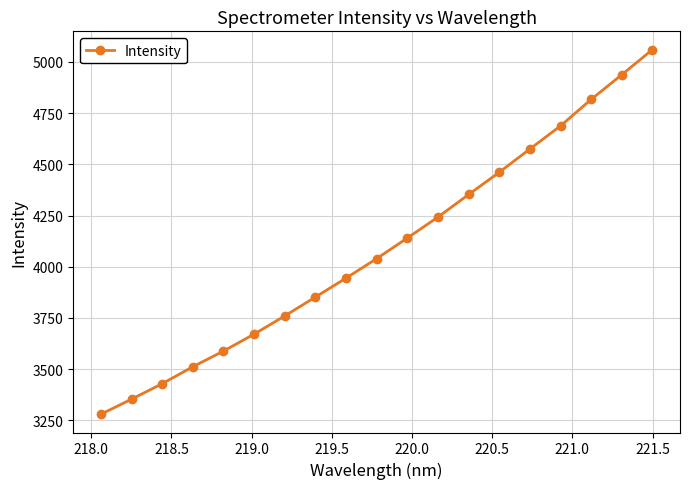

What is the minimum value shown in the chart?

3279.7